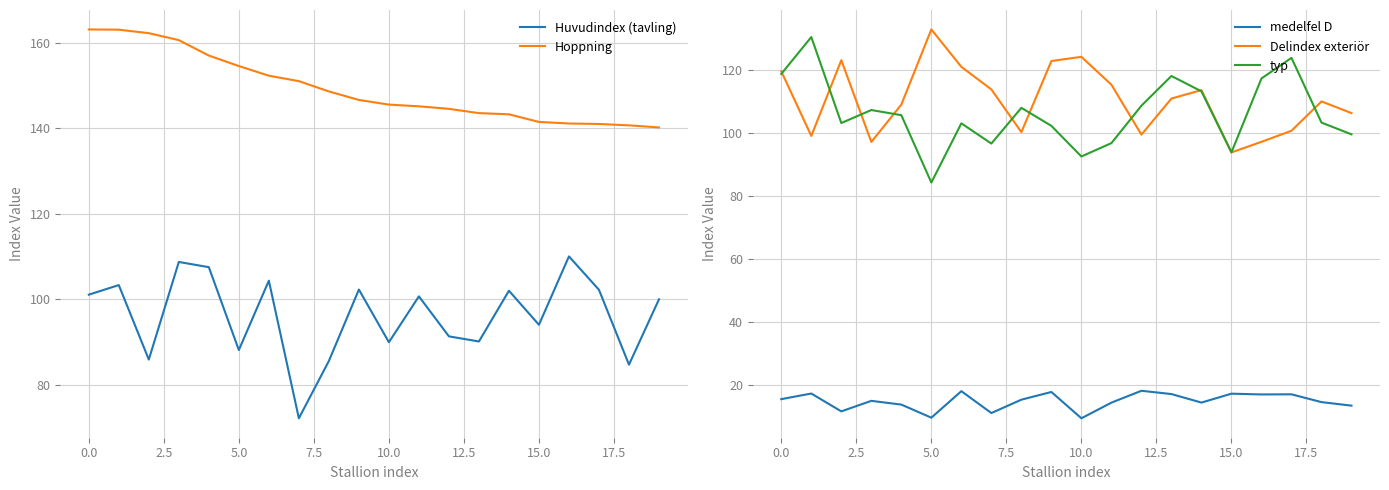

Is this an area chart (filled region under the line)?

No